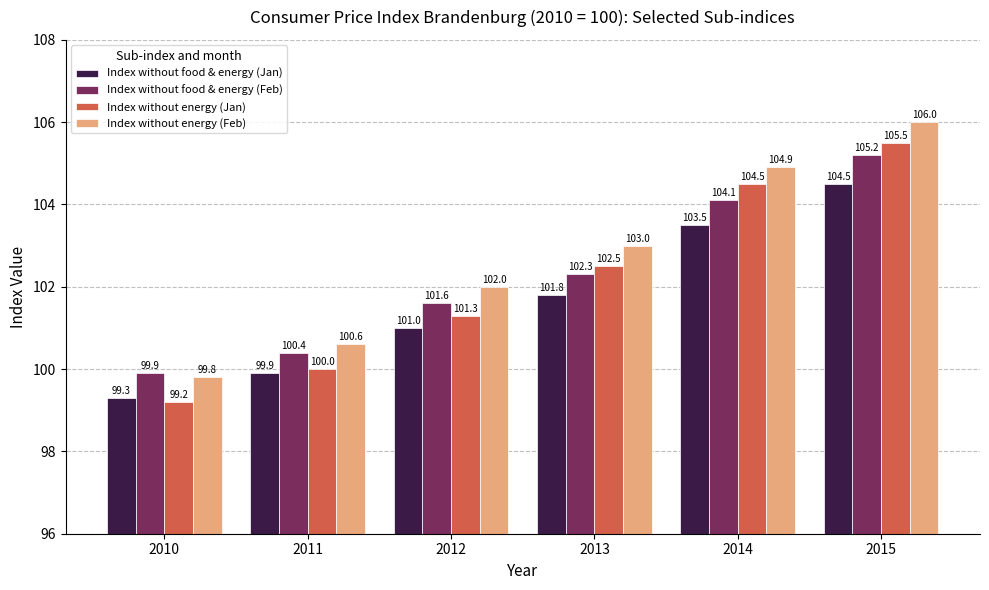

What is the spread (max minus min) of values at 2015?

1.5